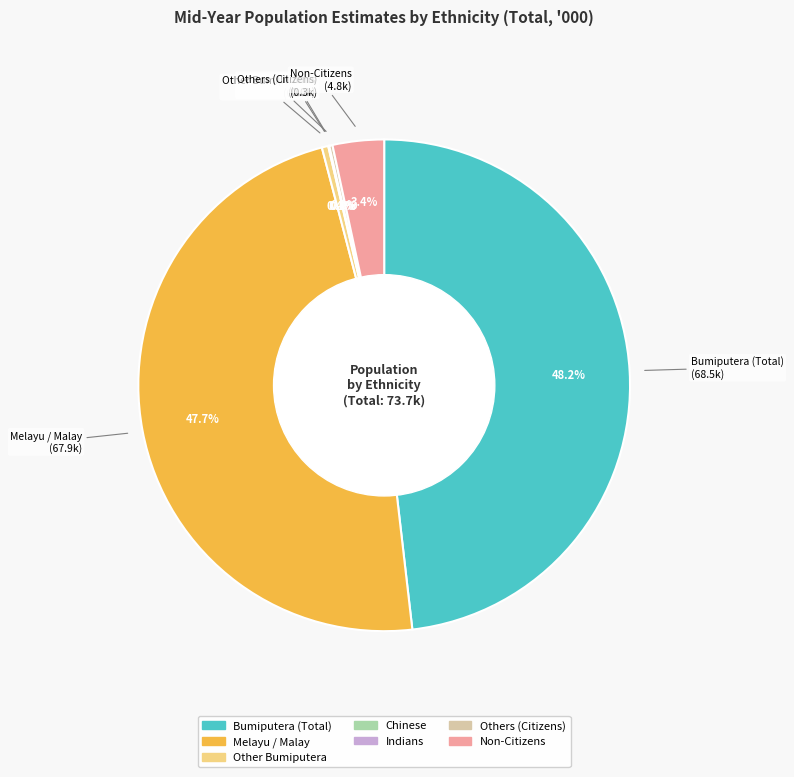

What is the total percentage of Chinese and Indians?

0.1%